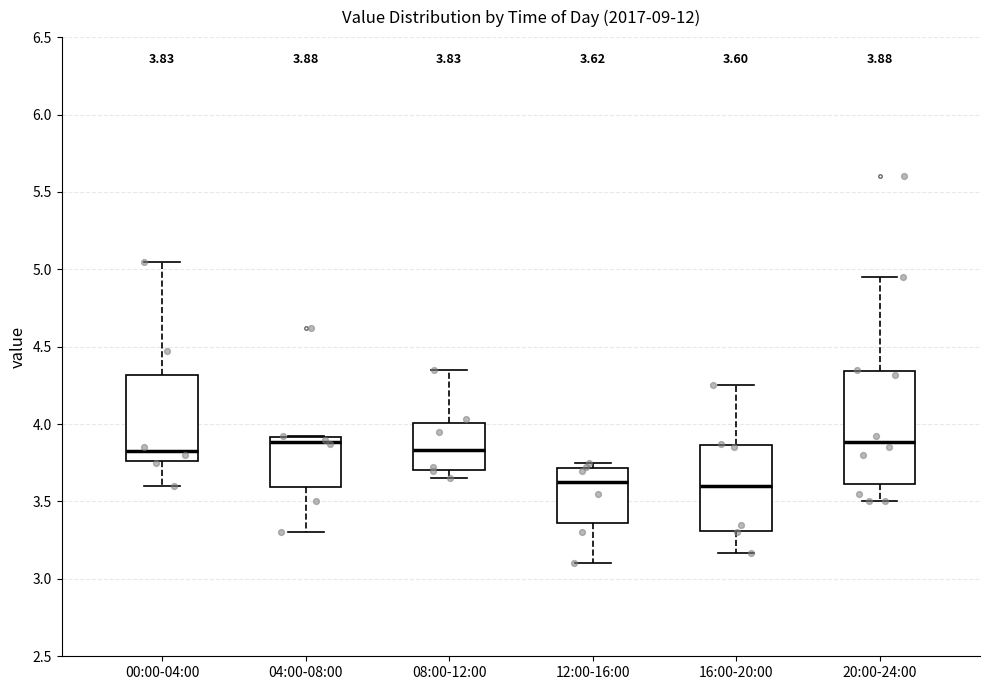

Comparing the boxes themselves (not the whiskers), which one is the tallest?

20:00-24:00